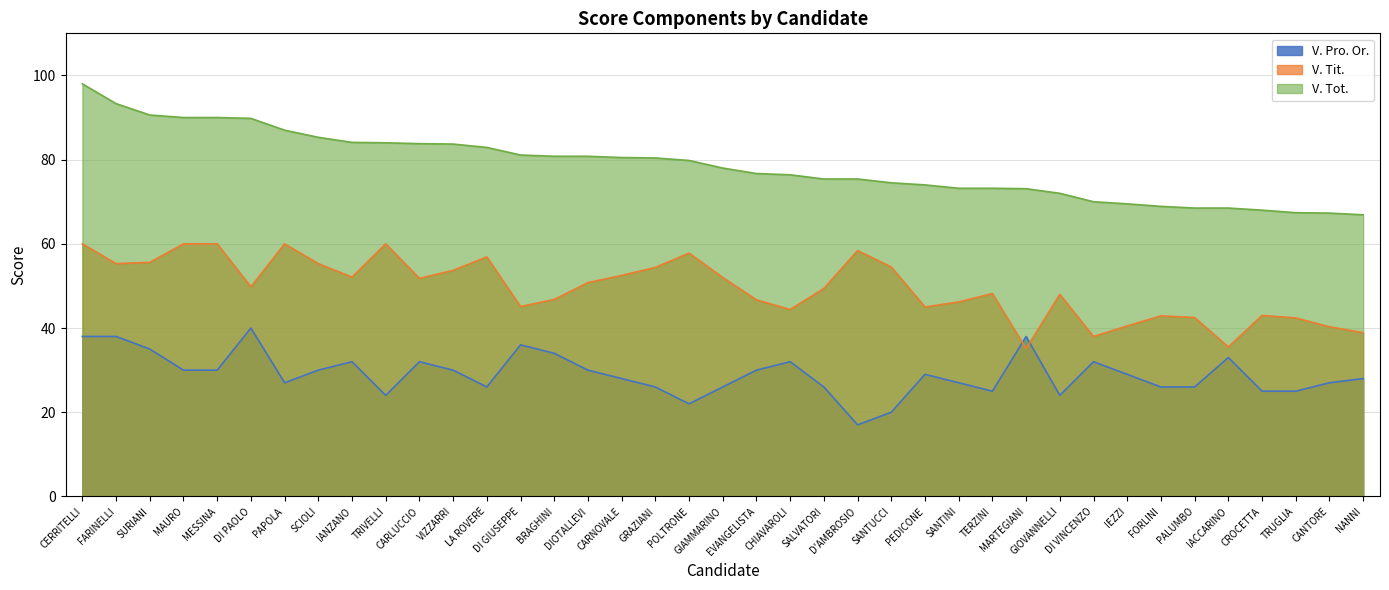

How many data points in V. Tot. are above 78?

19